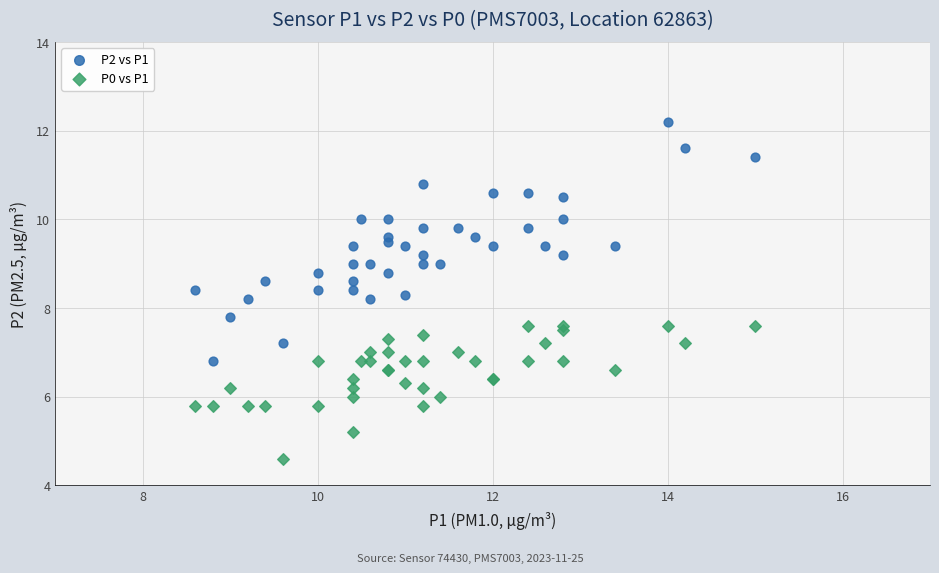

Which series contains the lowest Y value?

P0 vs P1